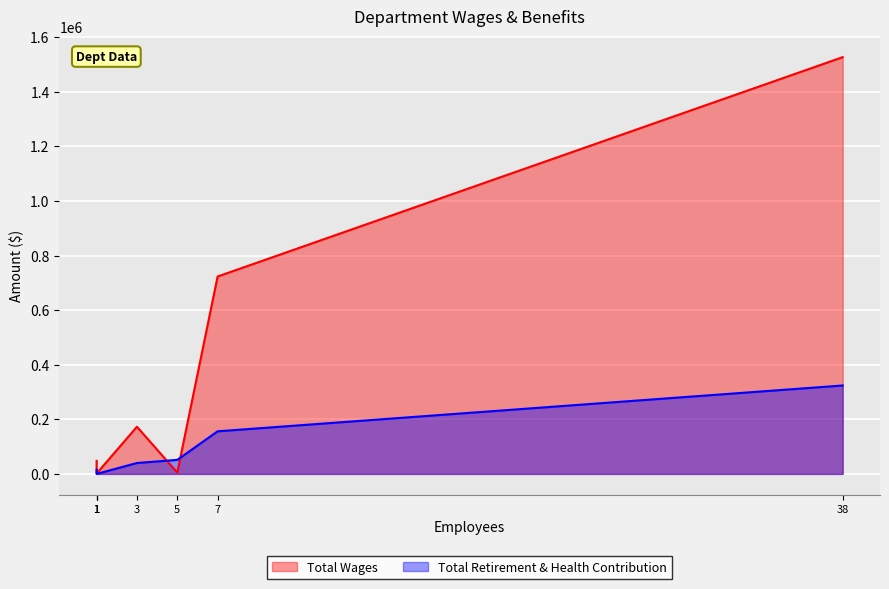

How many times do Total Retirement & Health Contribution and Total Wages cross each other?

2